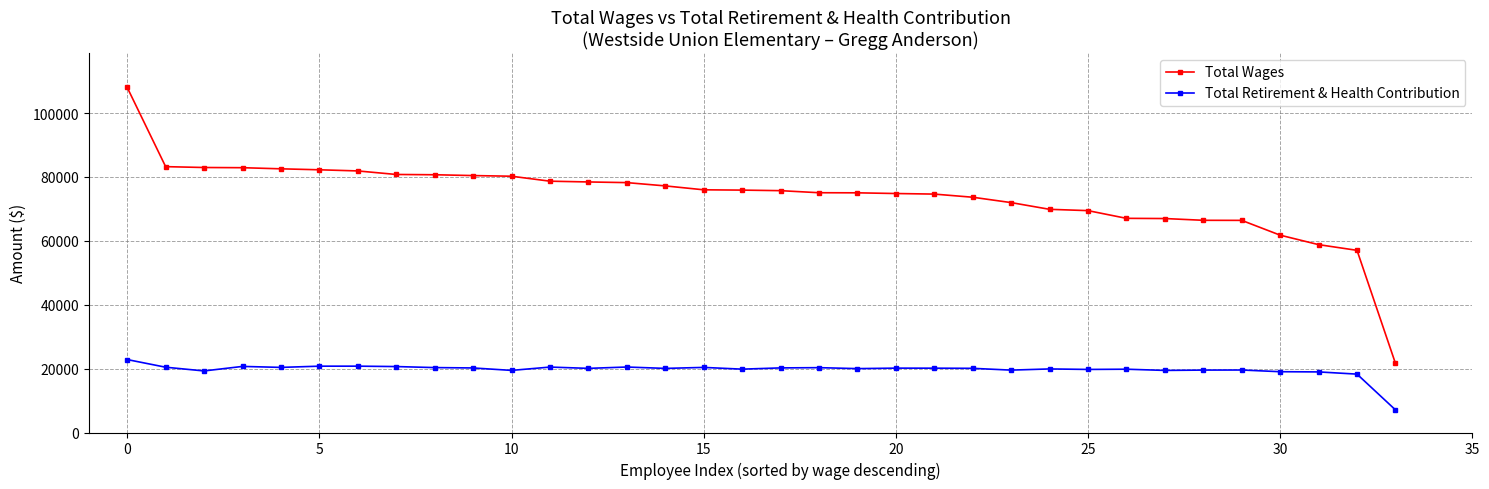

What is the value of the Total Retirement & Health Contribution point at the 4th from the left?

20689